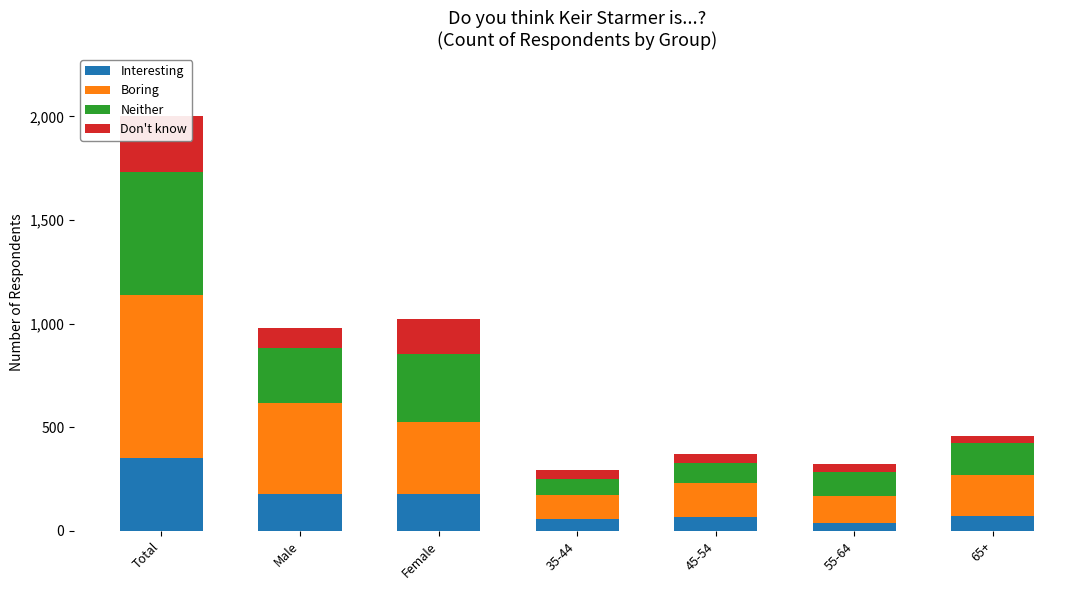

Reading left to right, what are all the values shown in this chart?

Interesting: Total=353	Male=177	Female=176	35-44=59	45-54=65	55-64=37	65+=71
Boring: Total=785	Male=438	Female=348	35-44=114	45-54=168	55-64=132	65+=198
Neither: Total=596	Male=268	Female=328	35-44=77	45-54=95	55-64=113	65+=153
Don't know: Total=267	Male=95	Female=172	35-44=42	45-54=44	55-64=40	65+=36